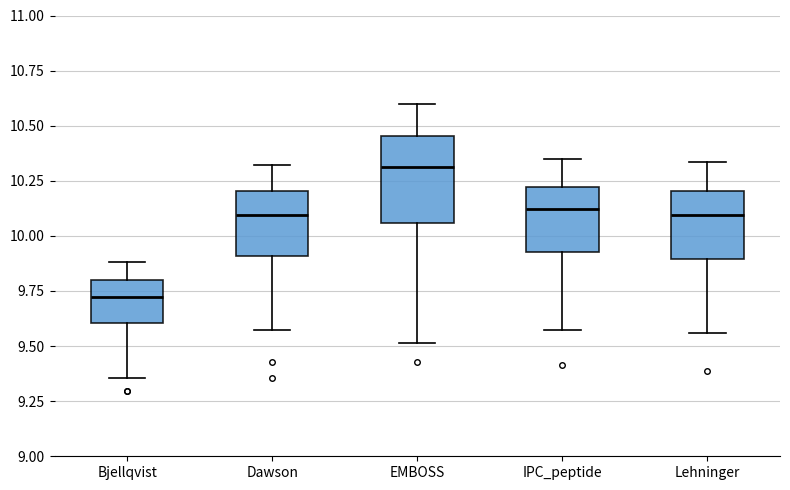

Which box has the lowest median line?

Bjellqvist